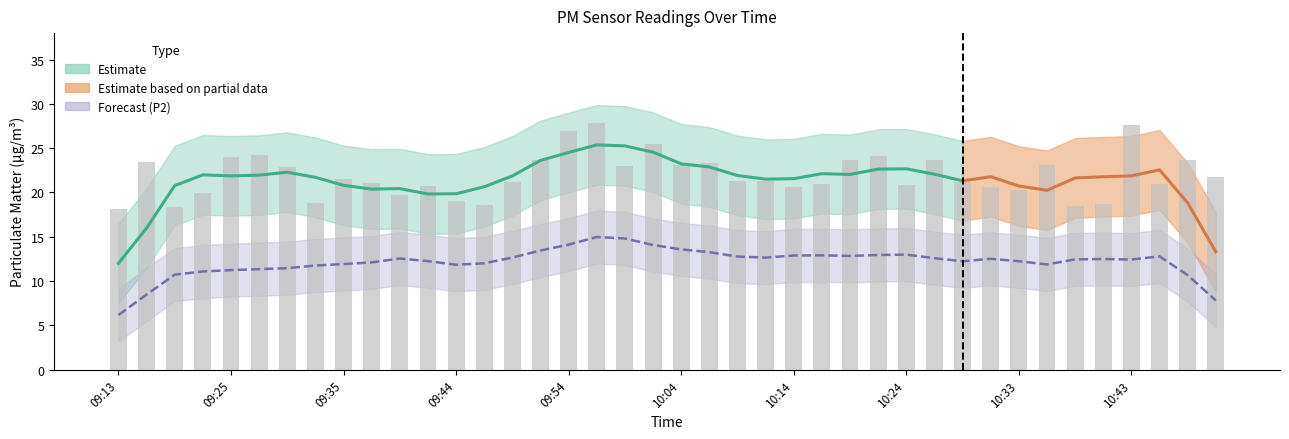

Reading right to left, transcribe all the data shown in this chart.

21.8	23.7	21.0	27.6	18.7	18.4	23.1	20.3	20.6	21.1	23.7	20.8	24.1	23.6	21.0	20.6	21.3	21.2	23.4	23.1	25.5	23.0	27.9	26.9	23.6	21.2	18.6	19.1	20.8	19.7	21.1	21.6	18.8	22.9	24.2	24.0	19.9	18.4	23.5	18.1